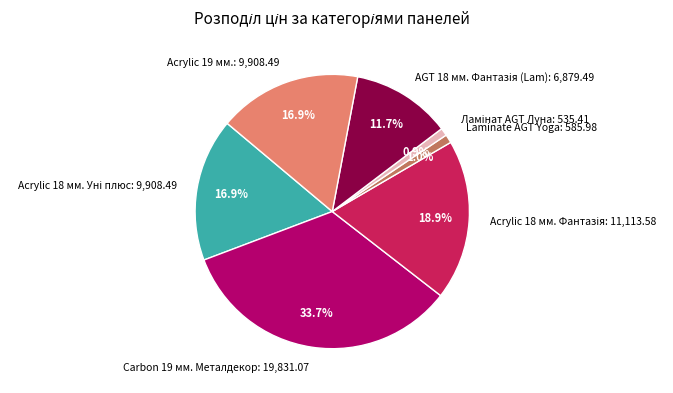

Is there any slice that represents more than half of the pie?

No